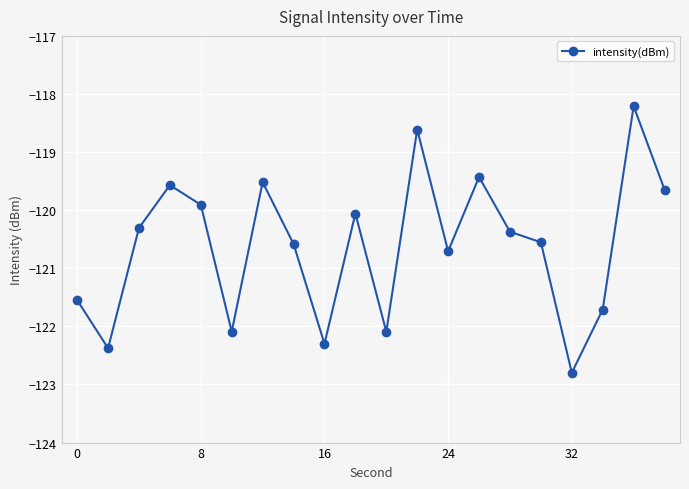

What is the difference between the maximum and minimum values?

4.6